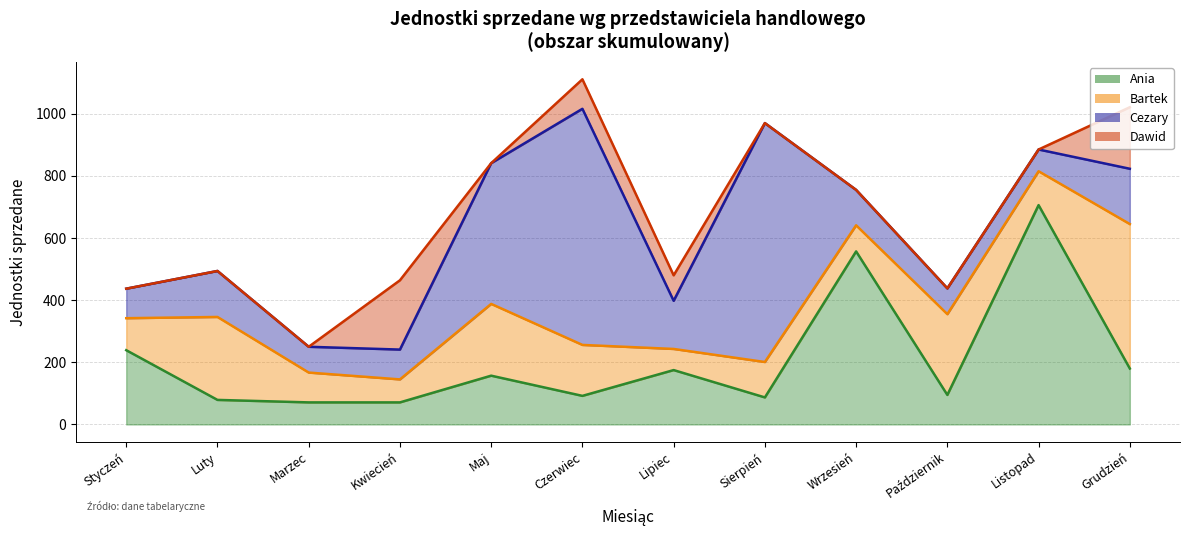

Which category has the highest value in the Ania series?

Listopad